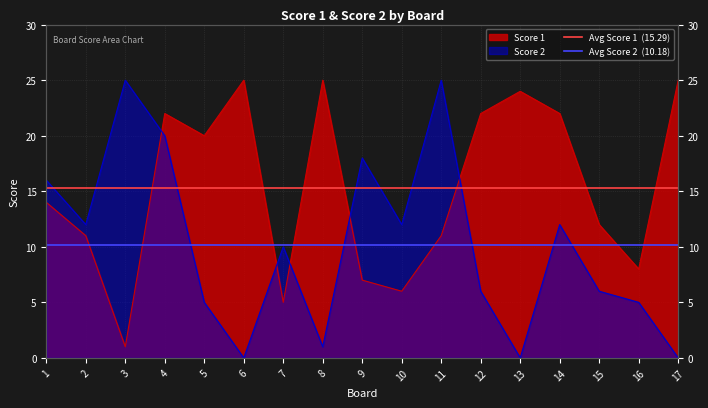

At which label does Avg Score 1  (15.29) reach its peak?

1